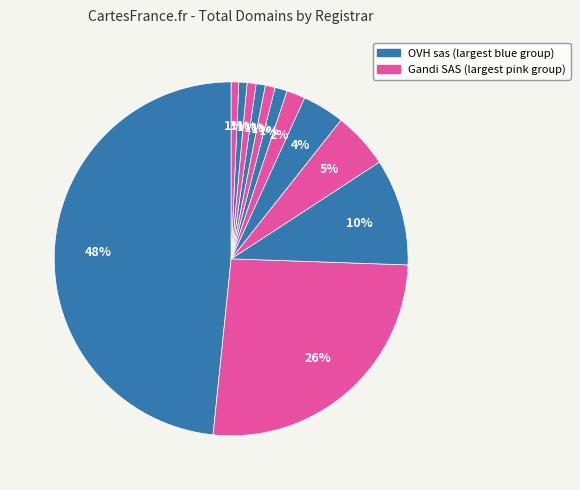

Which category has the biggest portion of the pie?

OVH sas